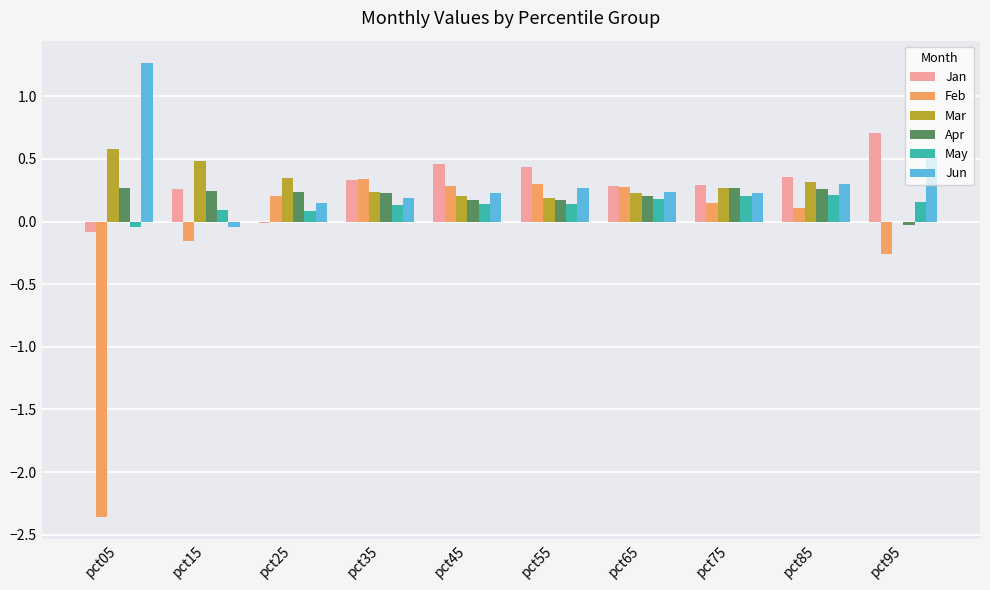

Between pct05 and pct45, which series saw the biggest shift?

Feb